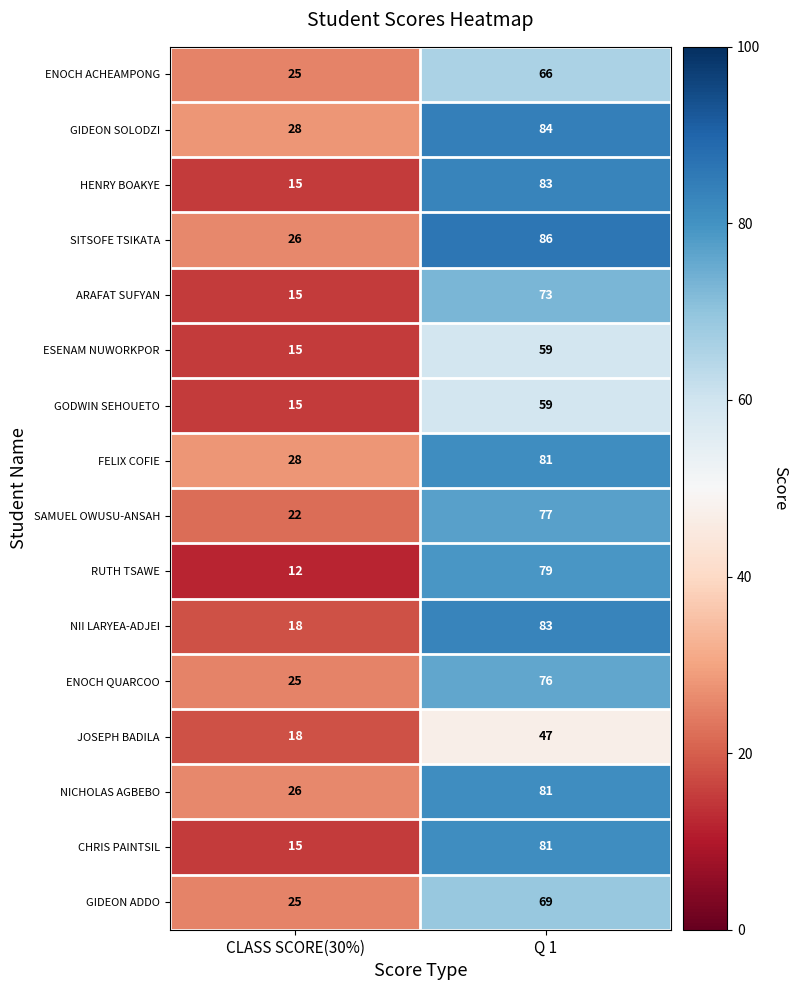

Which category has the lowest value across all series?

CLASS SCORE(30%)